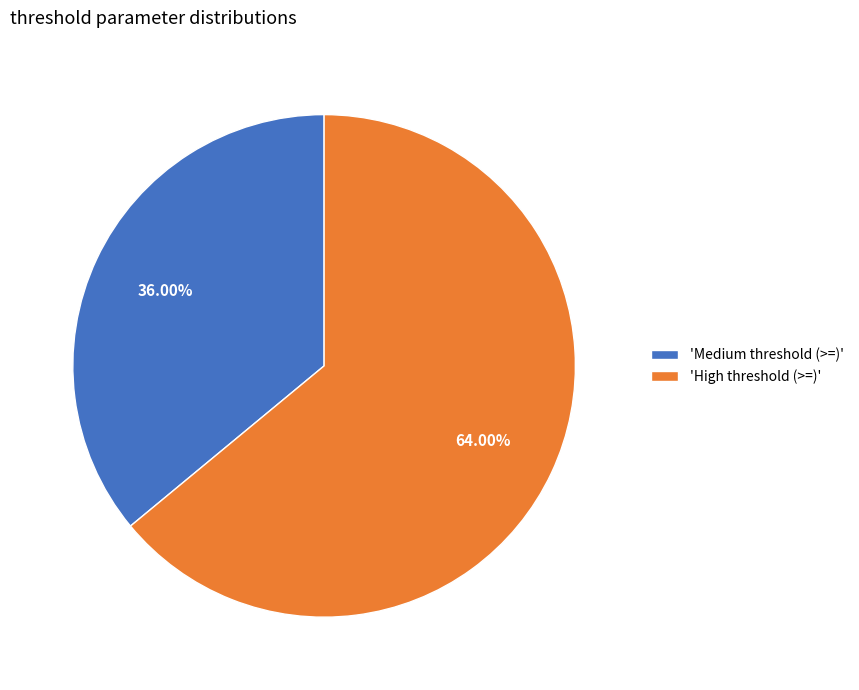

Does any single category account for the majority?

Yes